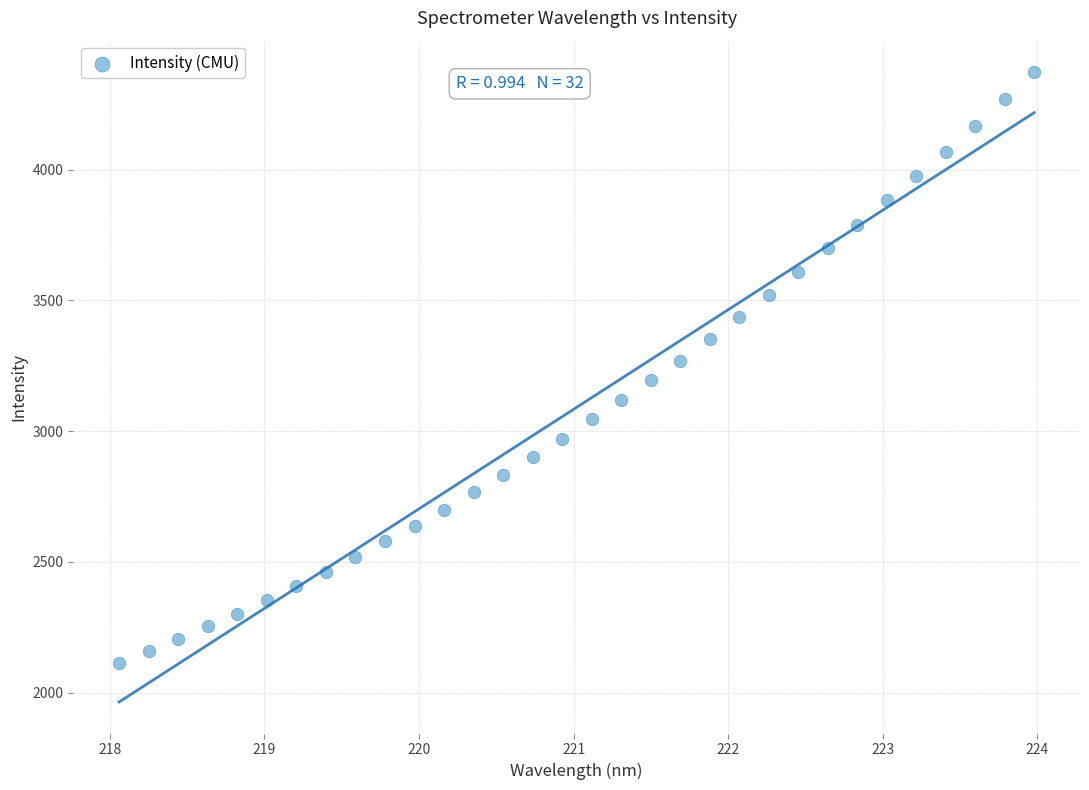

What is the range of Y values (max minus min)?

2259.3